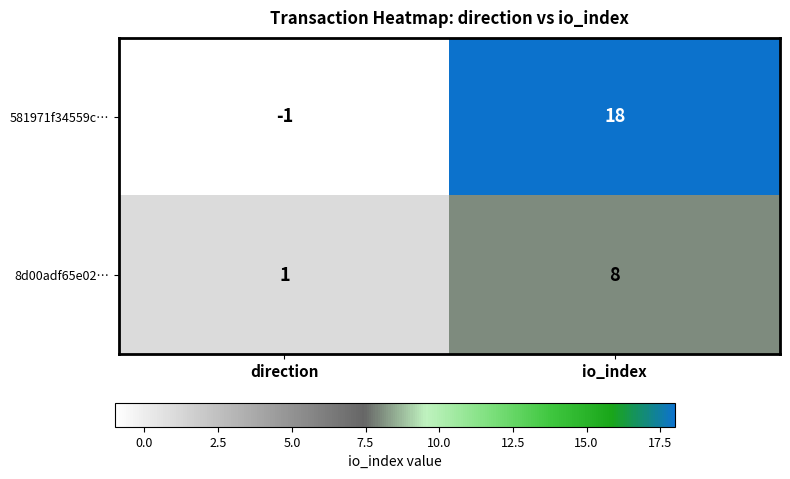

Which series has the largest total across all categories?

581971f34559c…